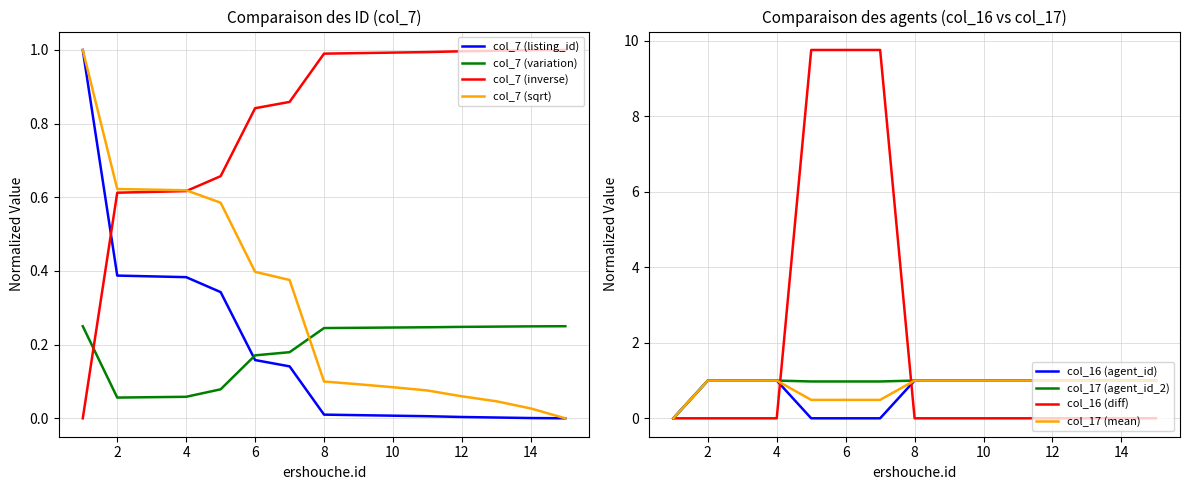

True or false: col_16 (agent_id) has a value of 1.0 at 10.

True